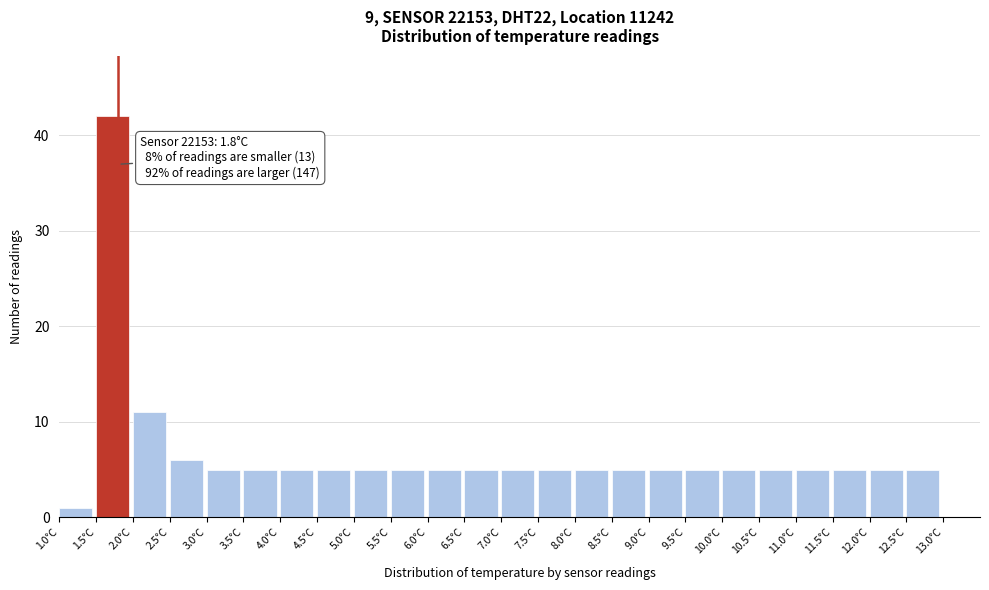

Over which range of the x-axis is the bar tallest?

1.5 to 2.0